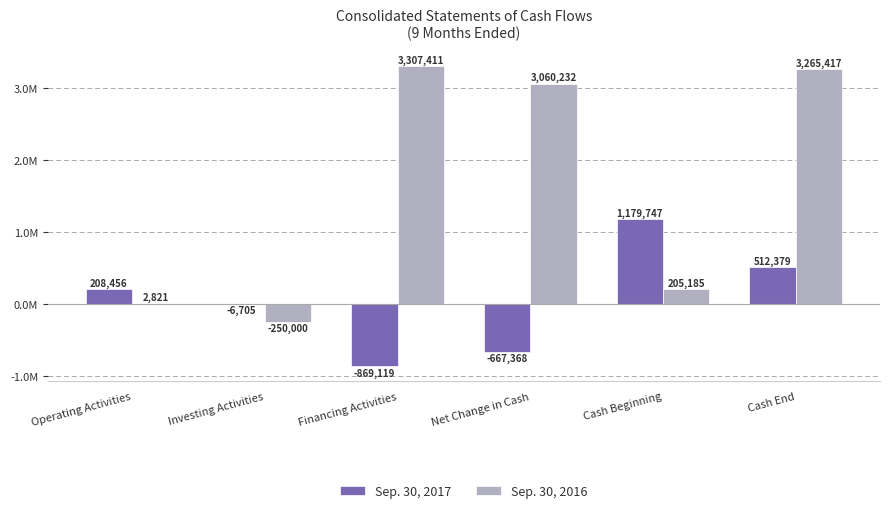

At which category is the sum across all series the highest?

Cash End